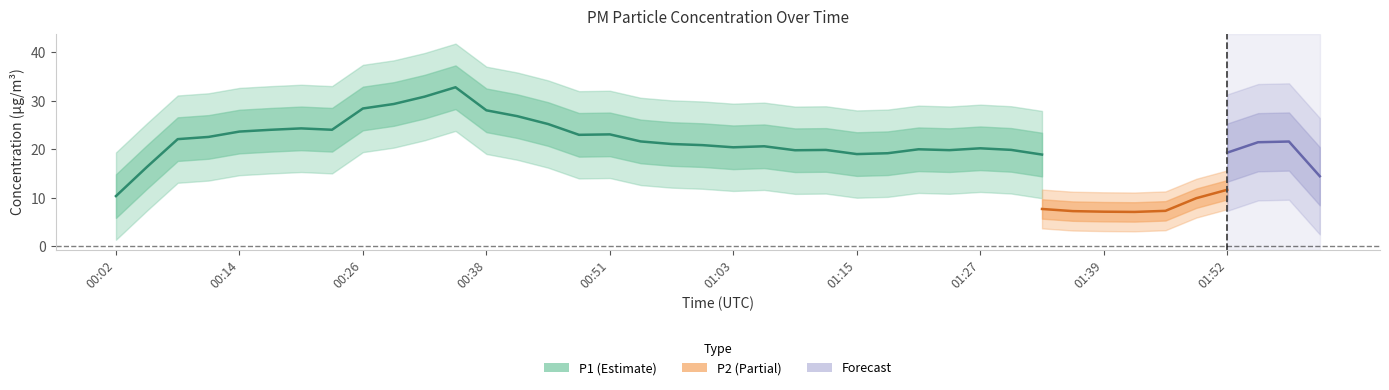

What is the lowest value of the P2 series?

7.1